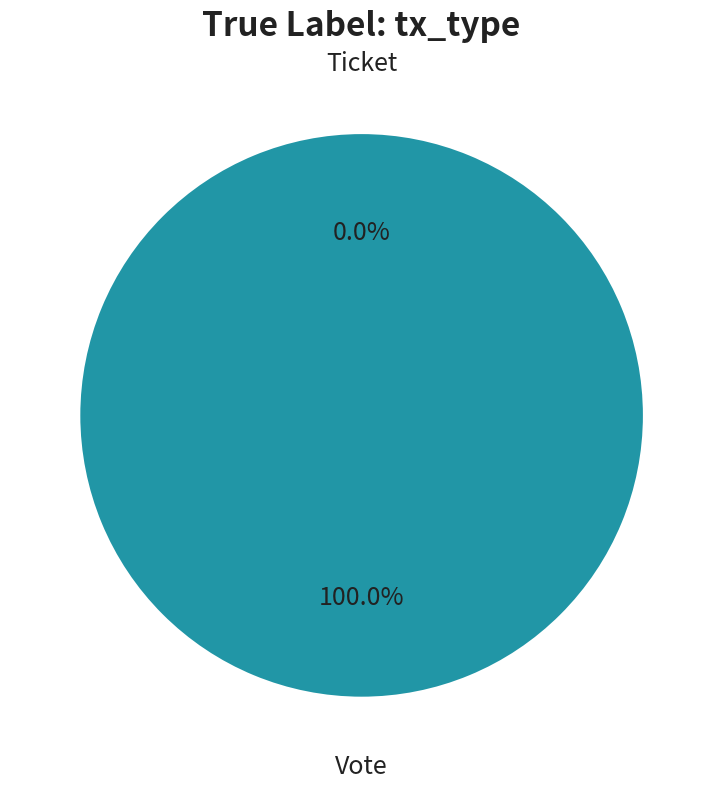

Which category has the smallest portion of the pie?

Ticket